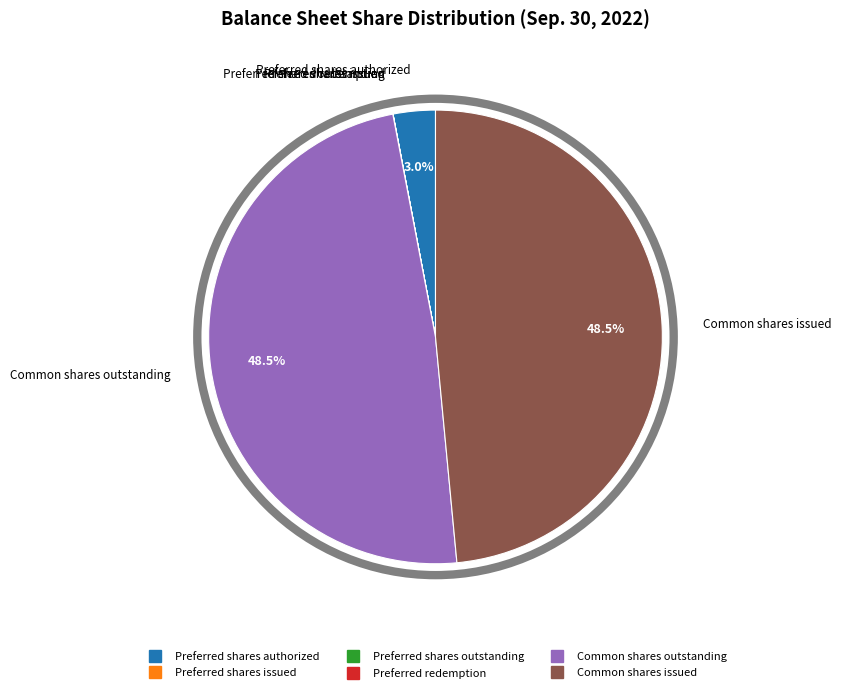

Does any single category account for the majority?

No